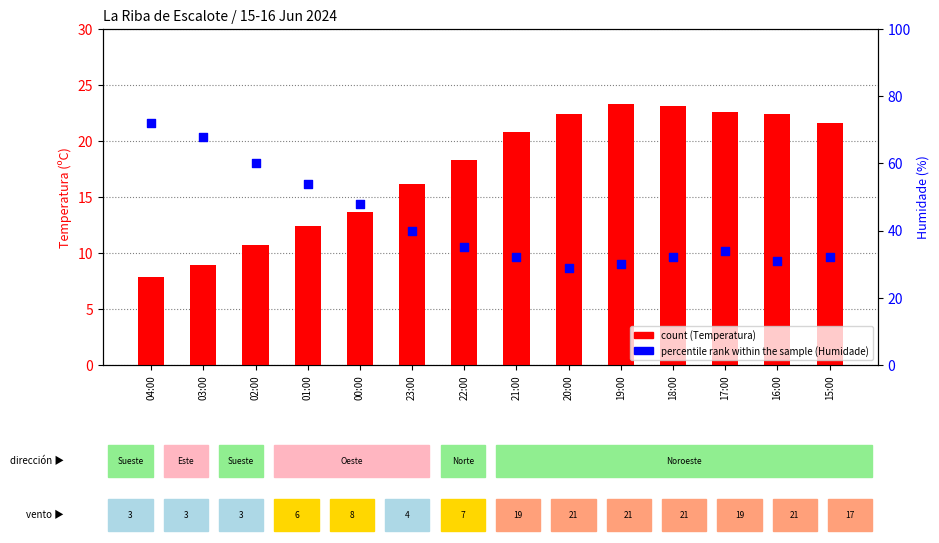

At which category is the sum across all series the highest?

04:00